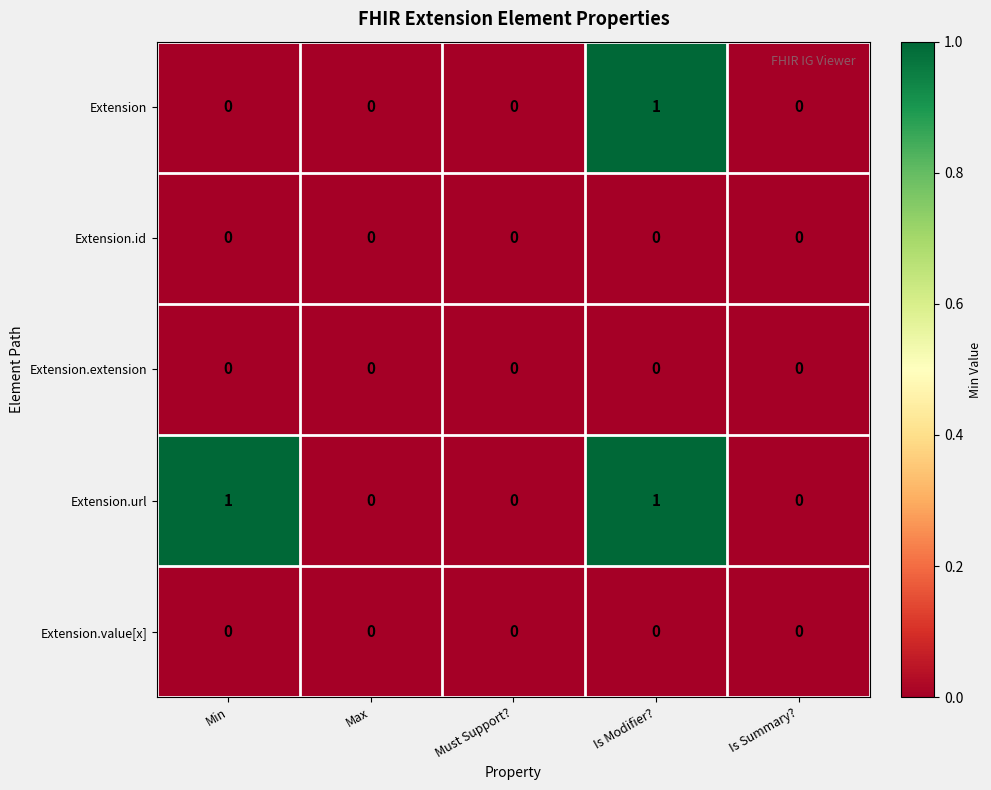

Which series has the largest total across all categories?

Extension.url